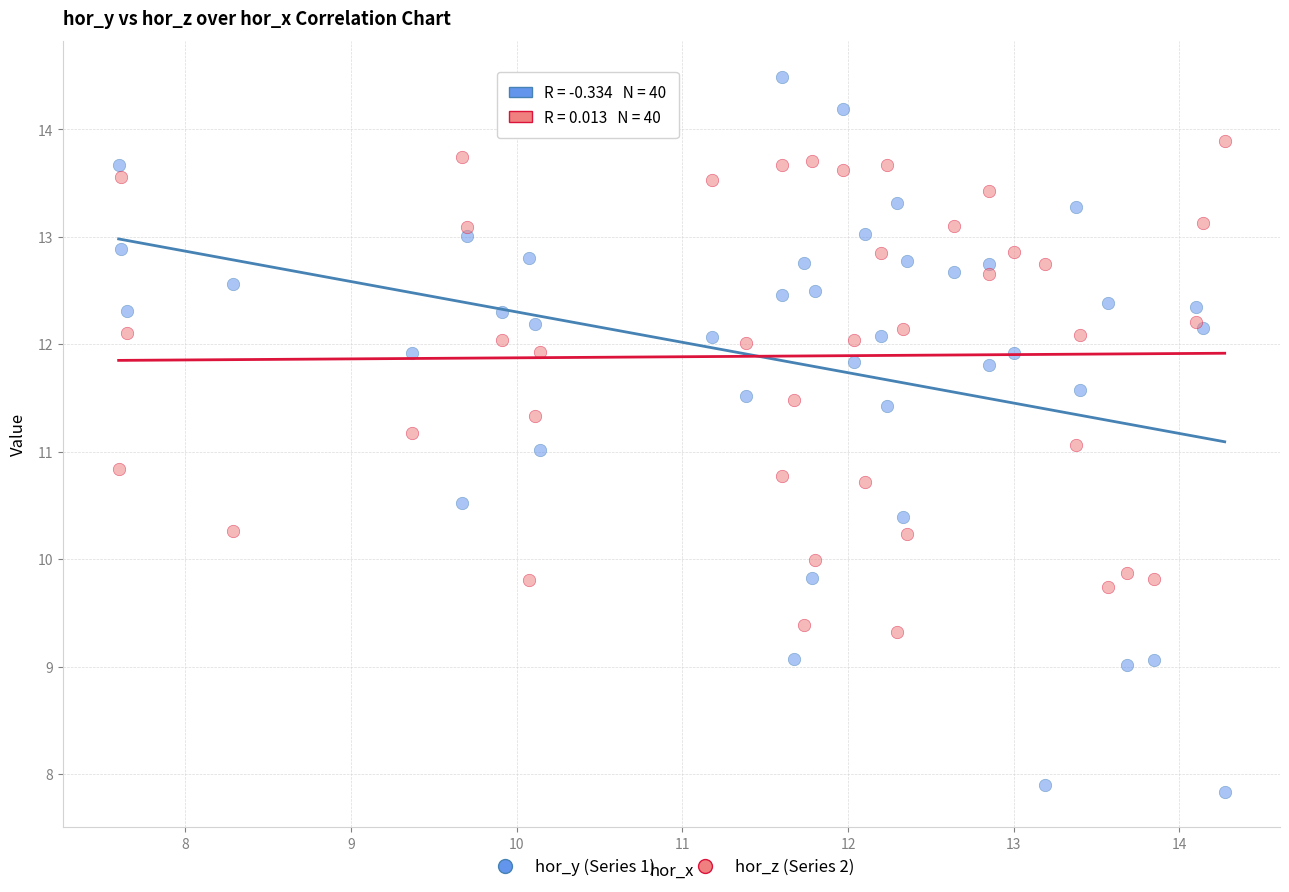

Which series reaches the minimum Y coordinate?

hor_y (Series 1)